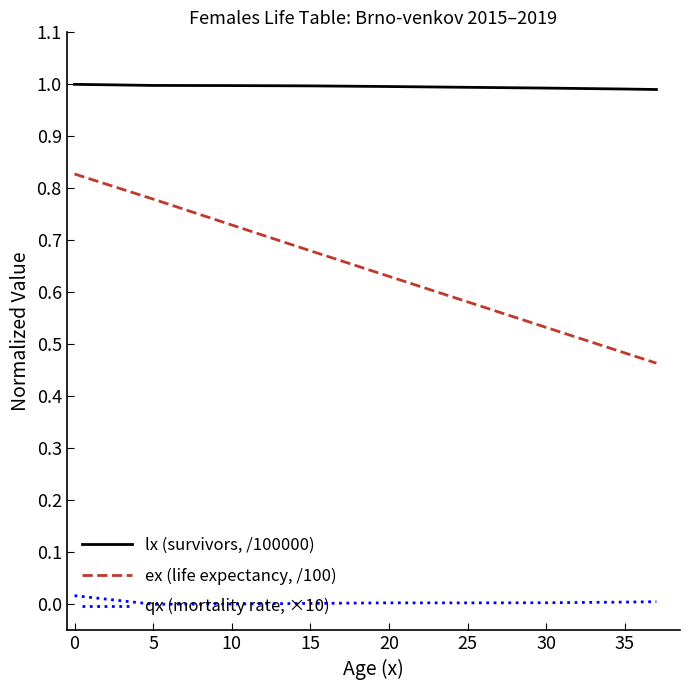

Which series has the largest range (max minus min)?

ex (life expectancy, /100)